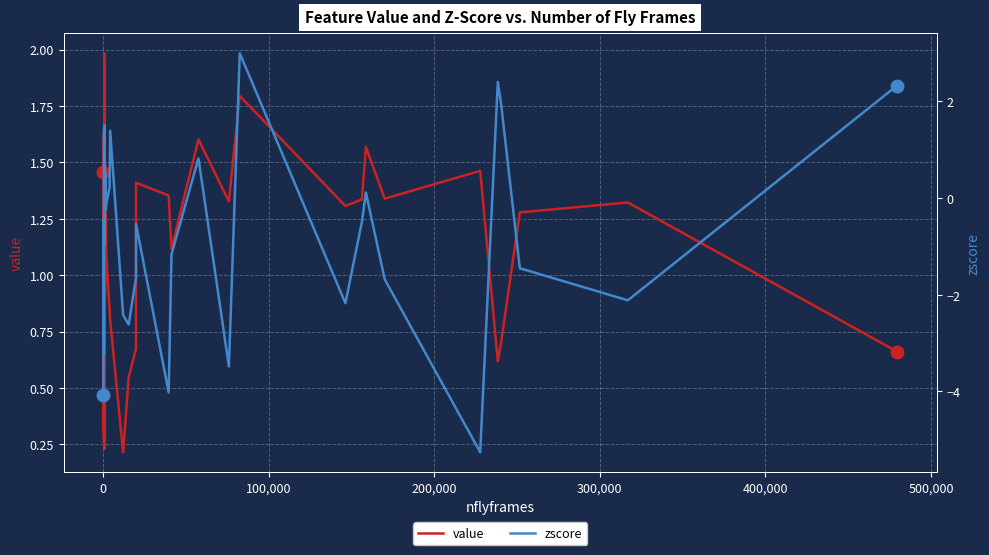

Rank the series at 100,000 from lowest to highest value.

zscore, value